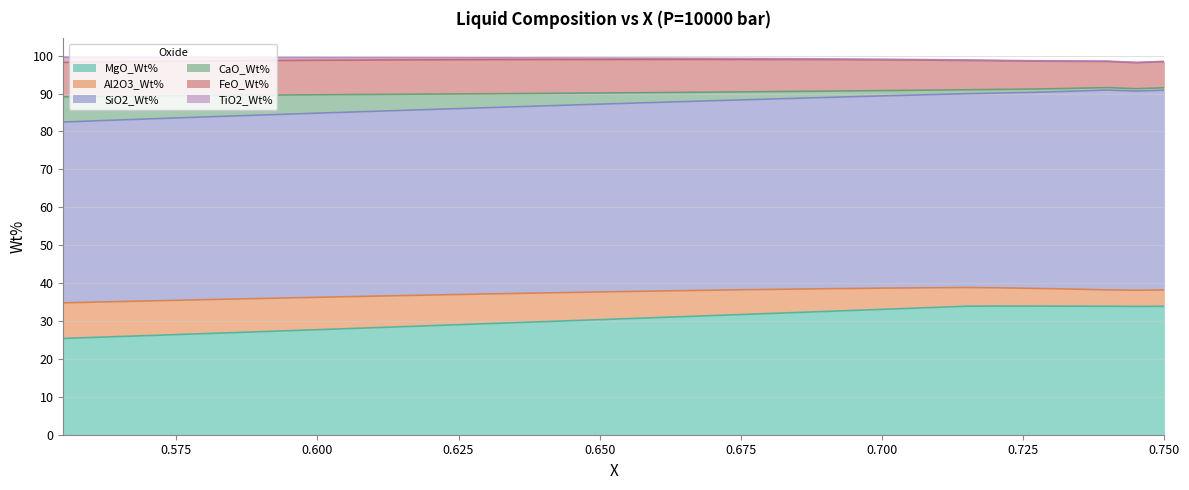

What position from the left is 0.655?

21